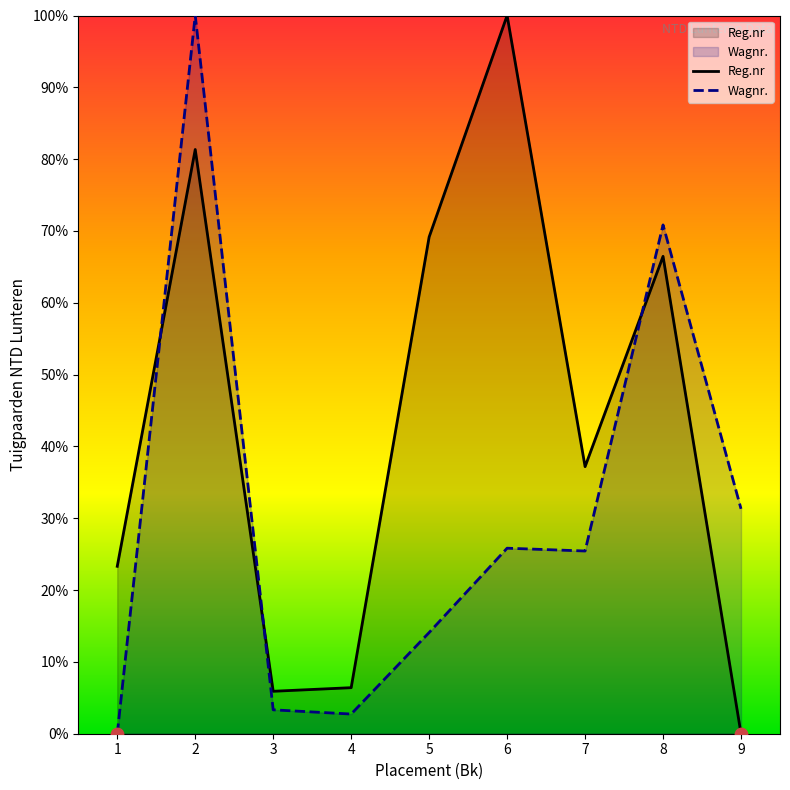

Which series contains the highest Y value?

Reg.nr